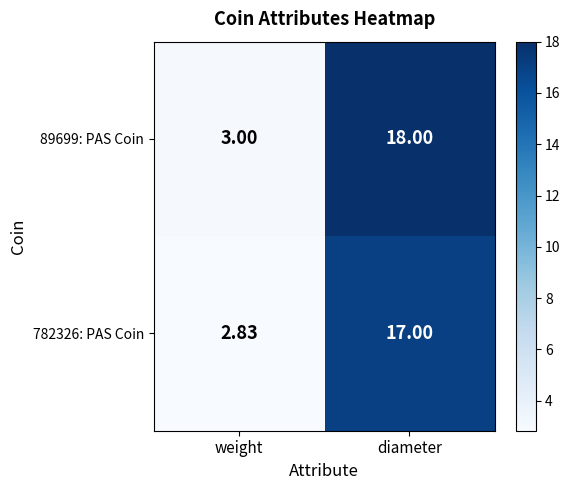

How many values in the 782326: PAS Coin series are below 17?

1